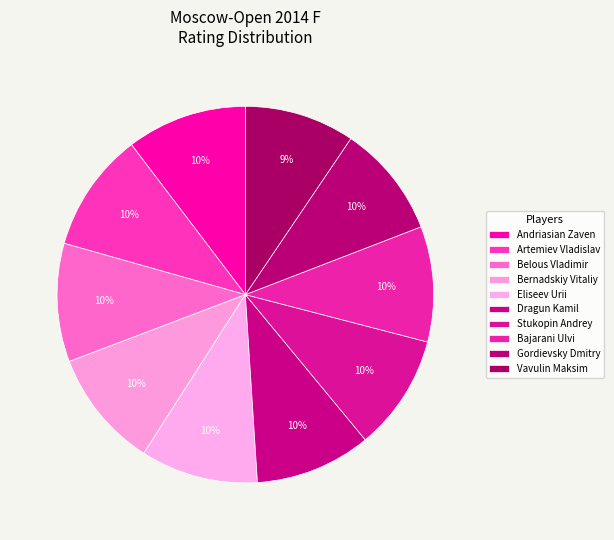

Approximately how many times larger is the value at Bajarani Ulvi compared to Stukopin Andrey?

1.0